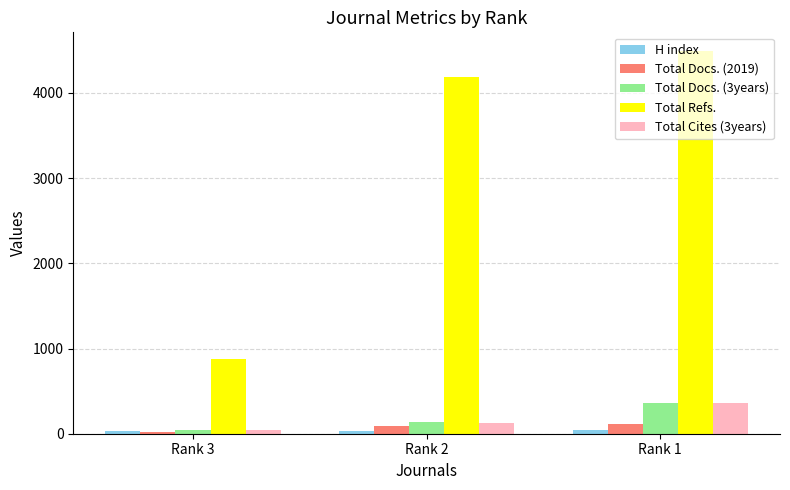

How many distinct data groups are displayed?

5